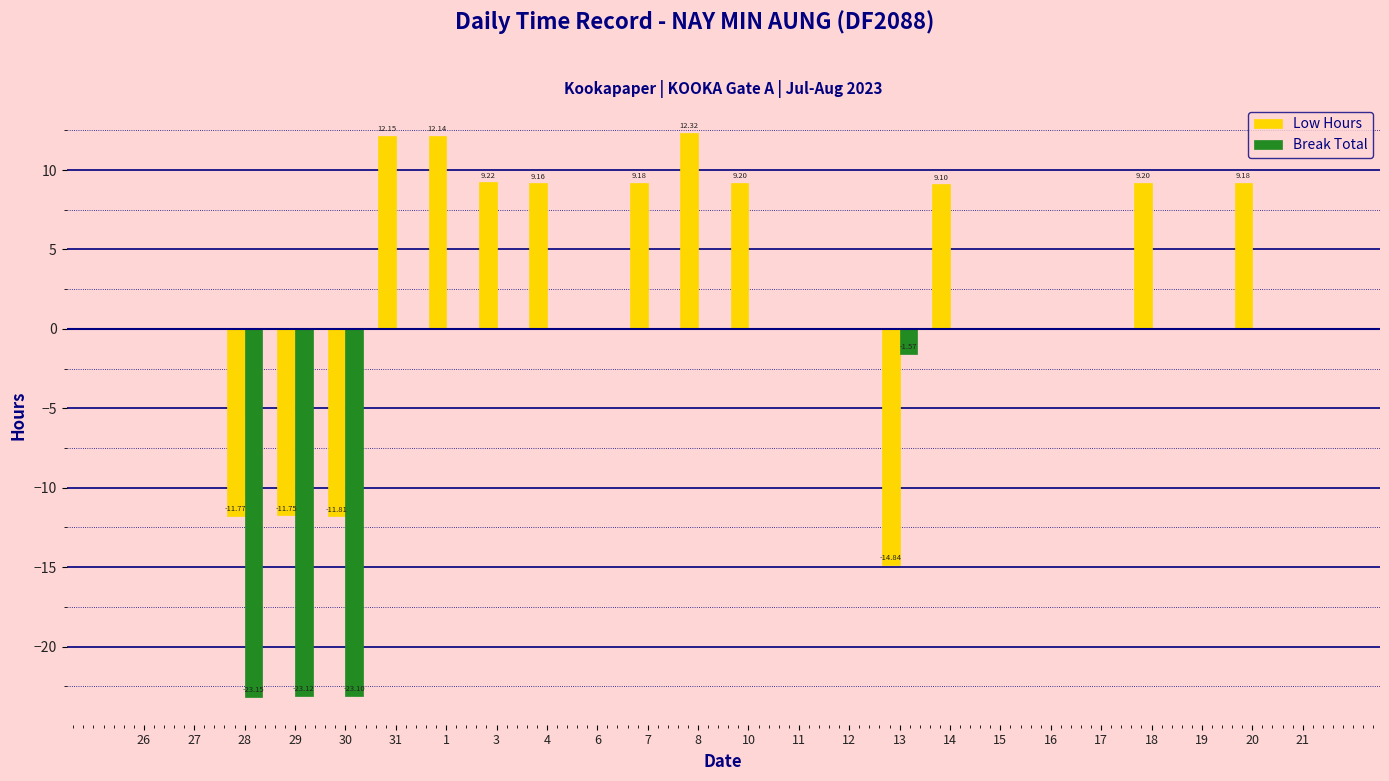

Is the value of Low Hours at 29 greater than the value of Break Total at 15?

No